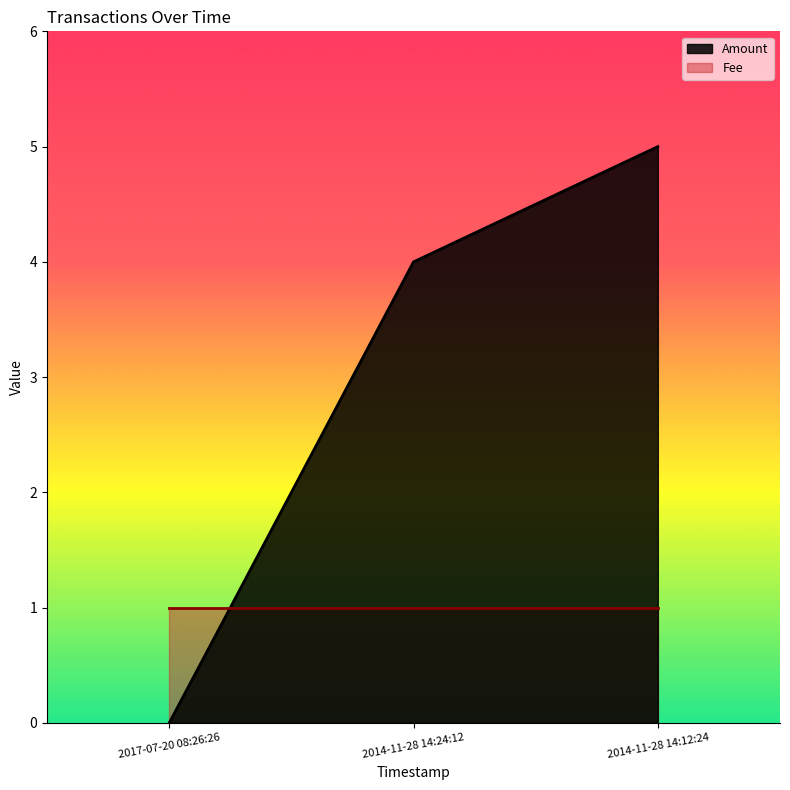

Reading right to left, extract all data points from this chart.

2014-11-28 14:12:24=5	2014-11-28 14:24:12=4	2017-07-20 08:26:26=0